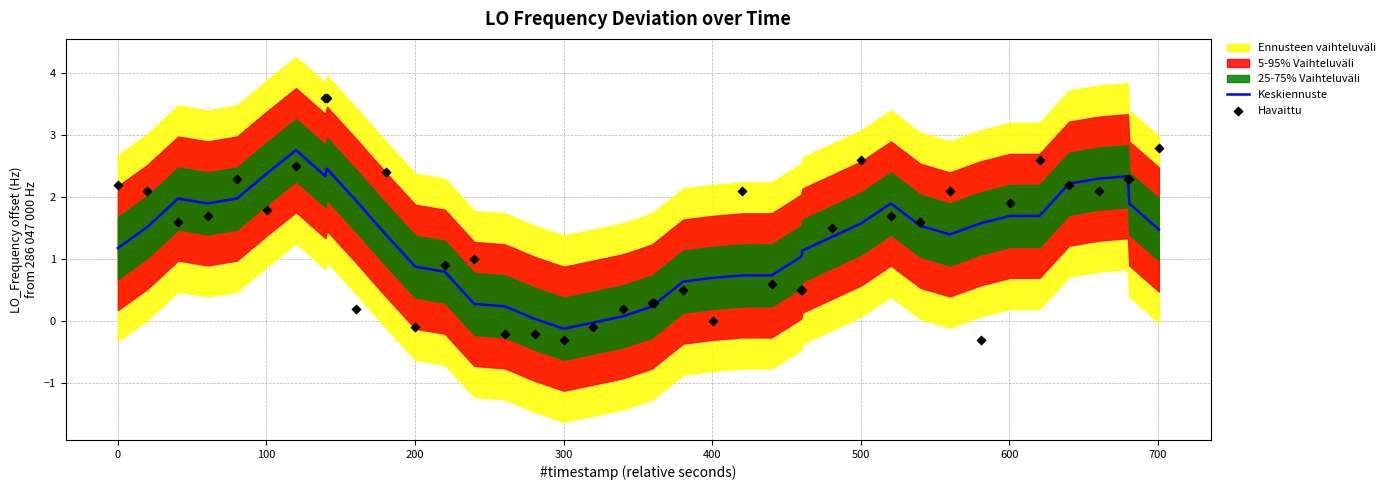

Which series has the largest total across all categories?

Havaittu